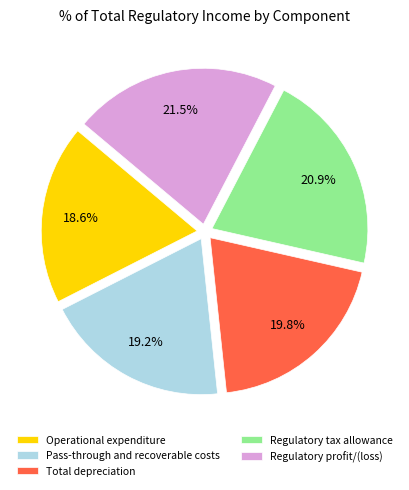

Which has a higher value, Total depreciation or Pass-through and recoverable costs?

Total depreciation